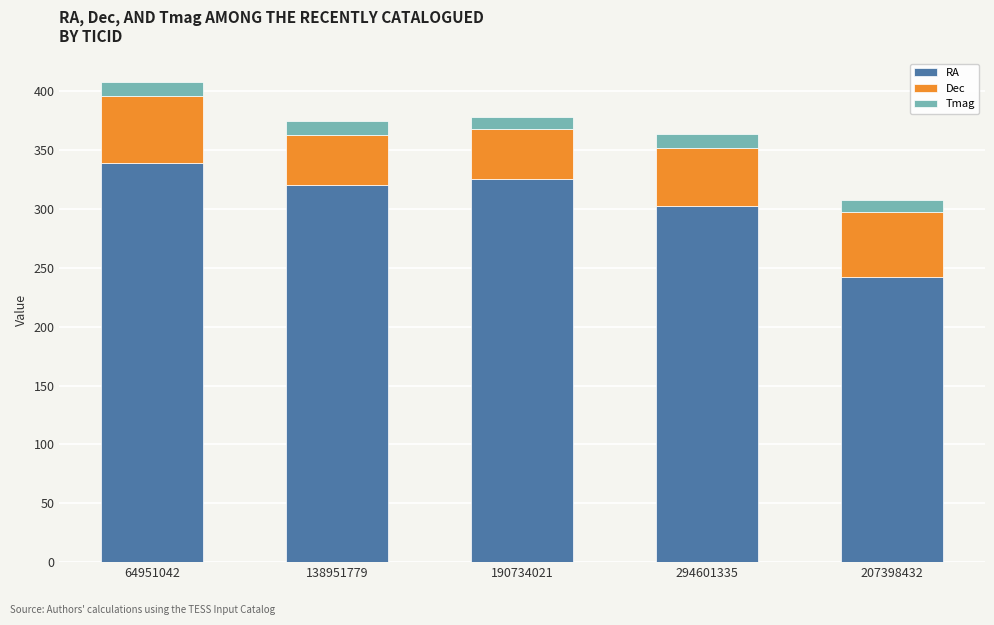

What is the total value across all series at 190734021?

378.3